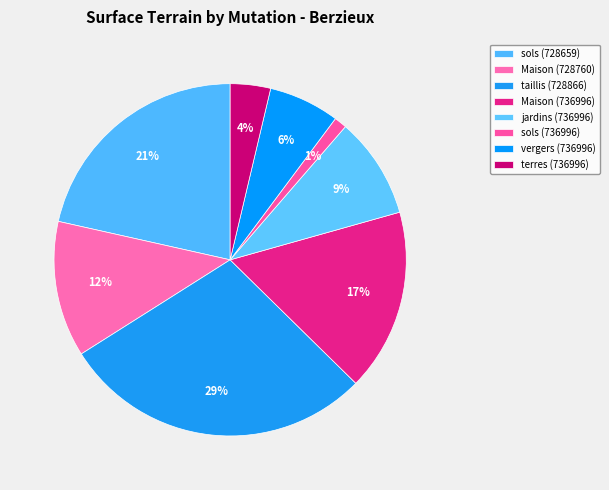

How many segments does this pie chart have?

8